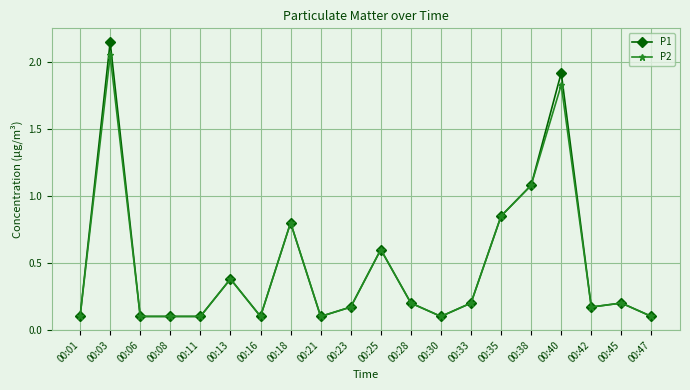

At how many categories does at least one series exceed 1?

3